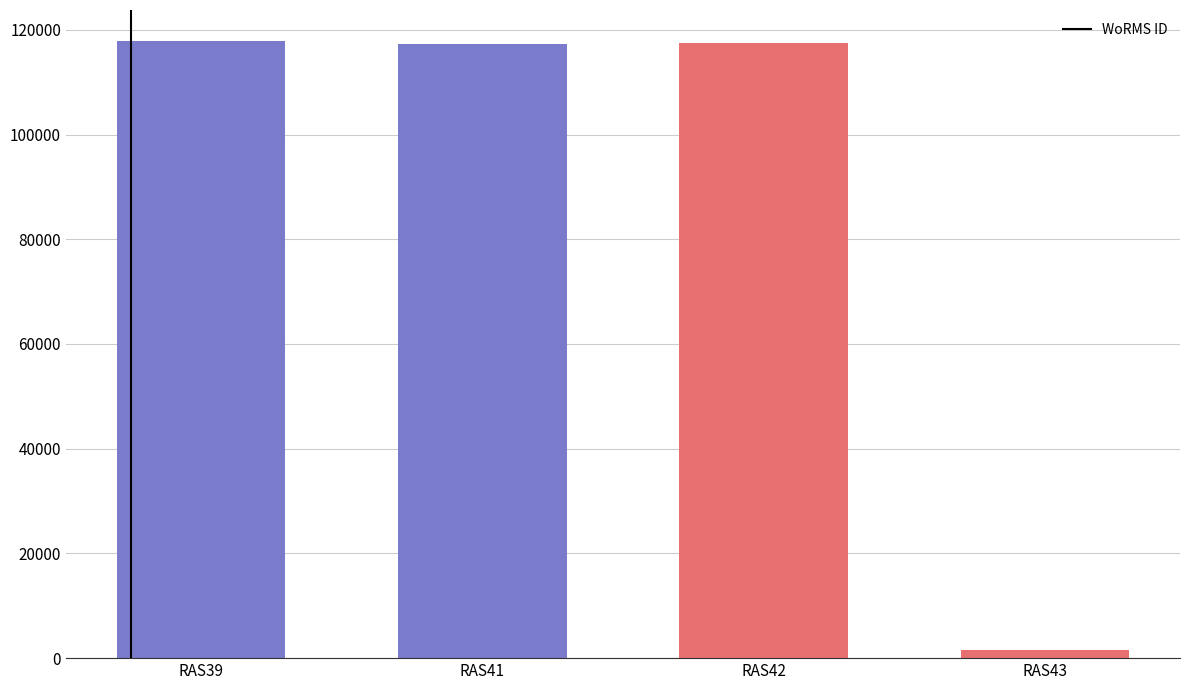

What is the value of the 1st bar from the left?

117888